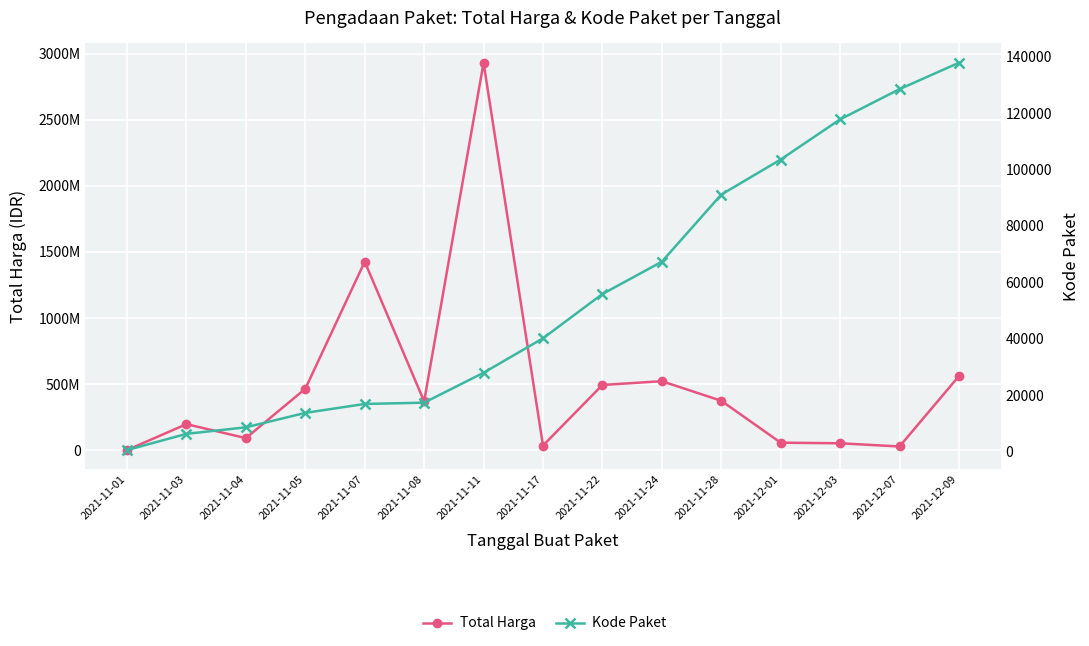

True or false: Kode Paket has a value of 67279 at 2021-11-24.

True